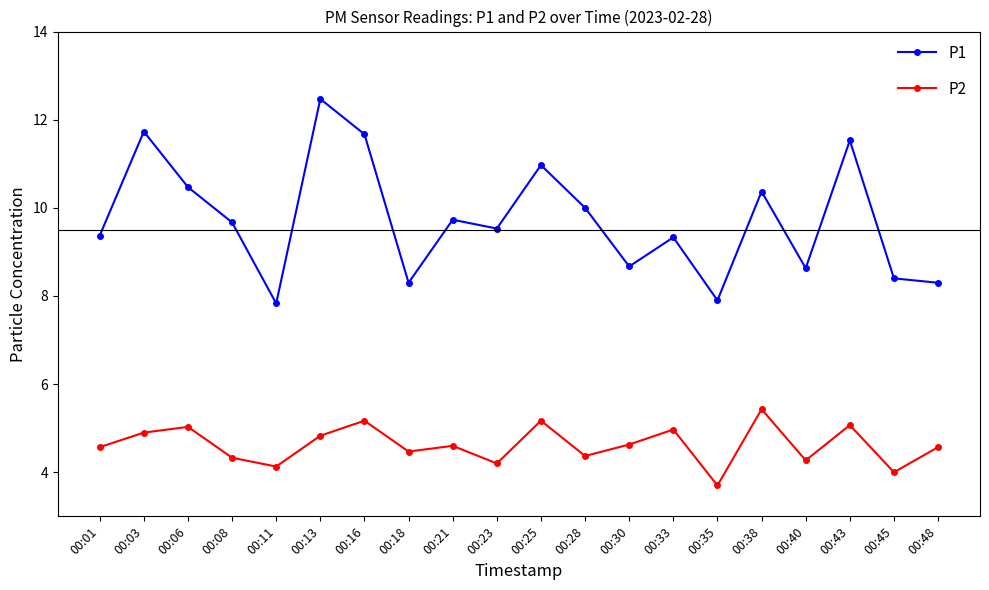

What is the difference between the maximum and minimum values in the P1 series?

4.6